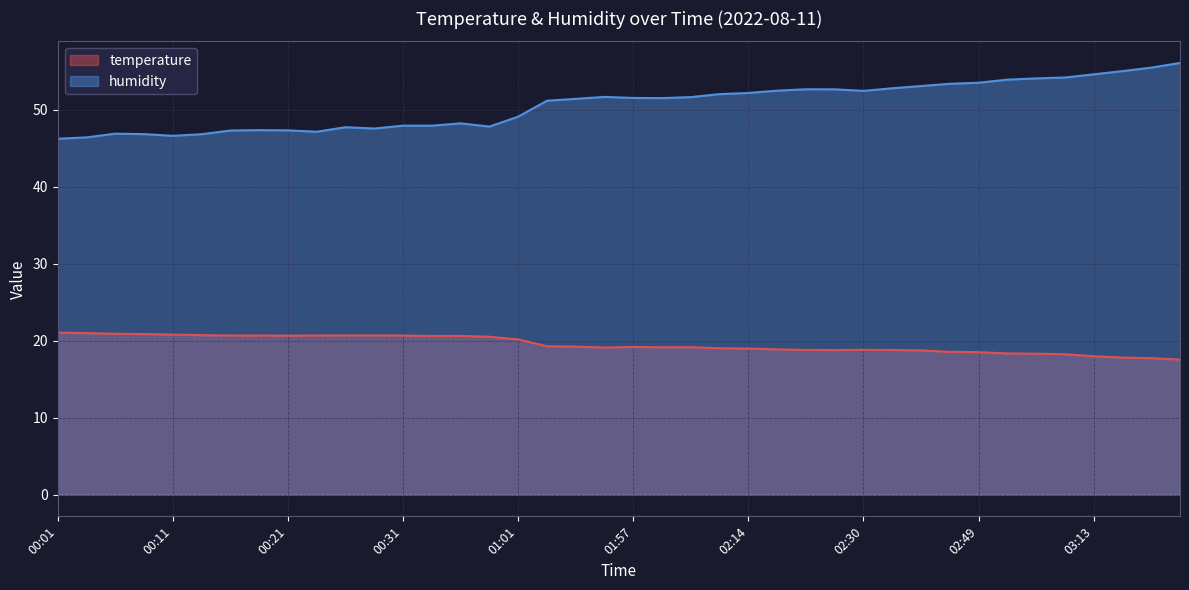

What position from the right is 03:27?

2